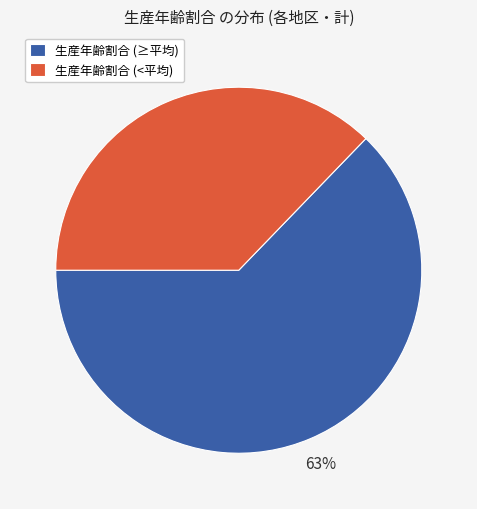

Which category has the smallest portion of the pie?

生産年齢割合 (<平均)